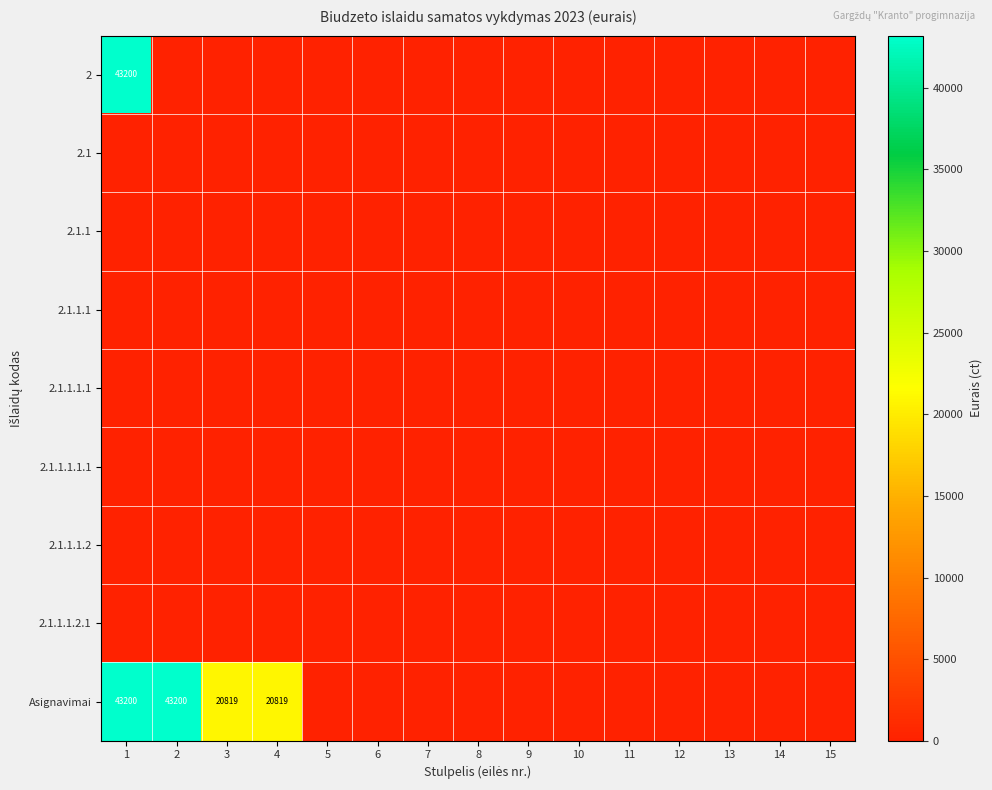

Which category has the highest value across all series?

1